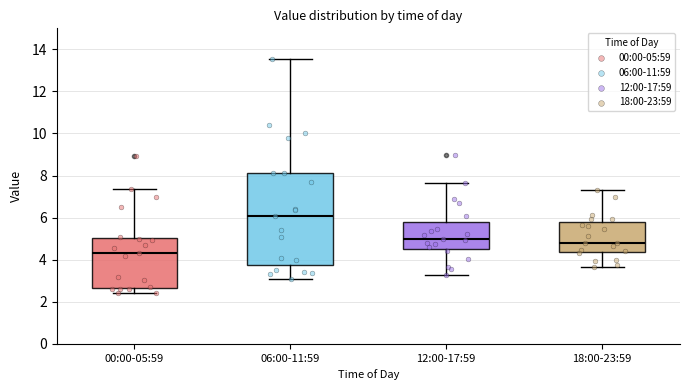

Where does the median line of the box for 18:00-23:59 sit on the y-axis? The values are not printed on the chart, so give them approximately, as read against the axis.

4.8